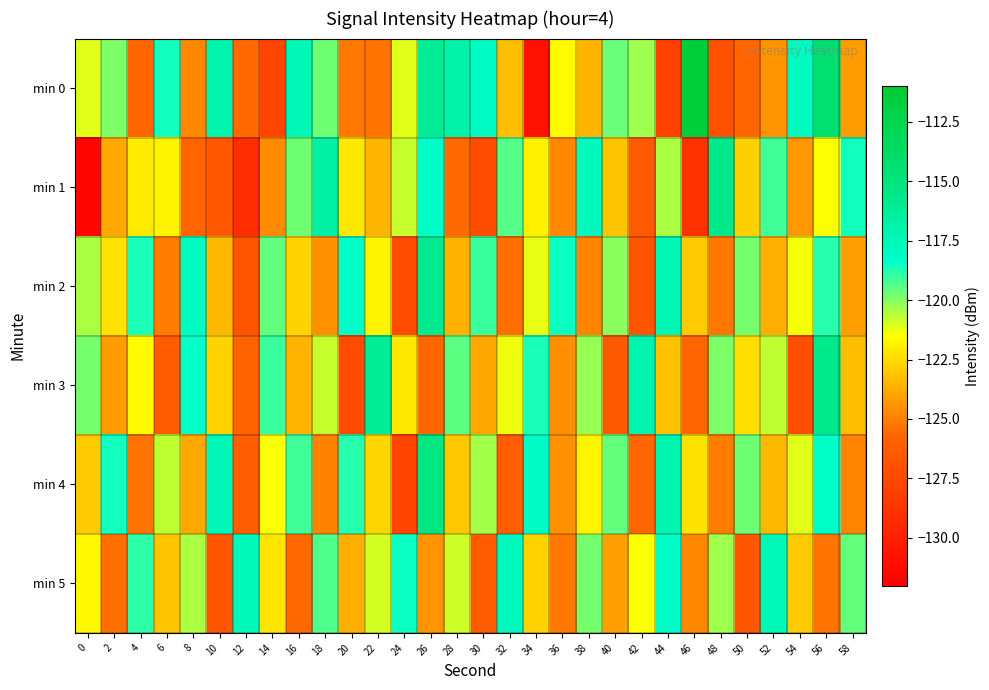

Which series has the largest range (max minus min)?

min 0